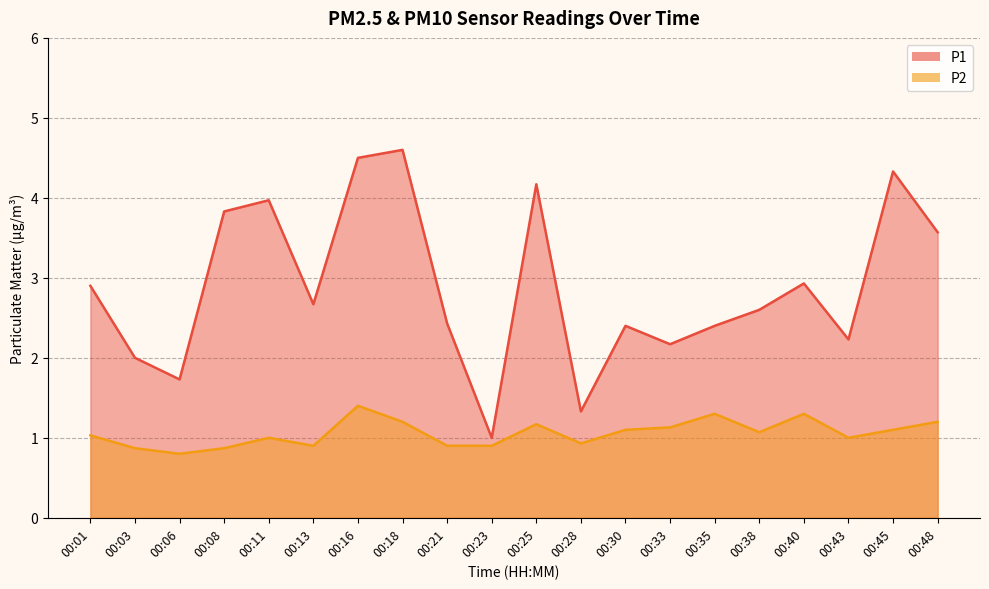

True or false: P2 and P1 cross at least once.

False